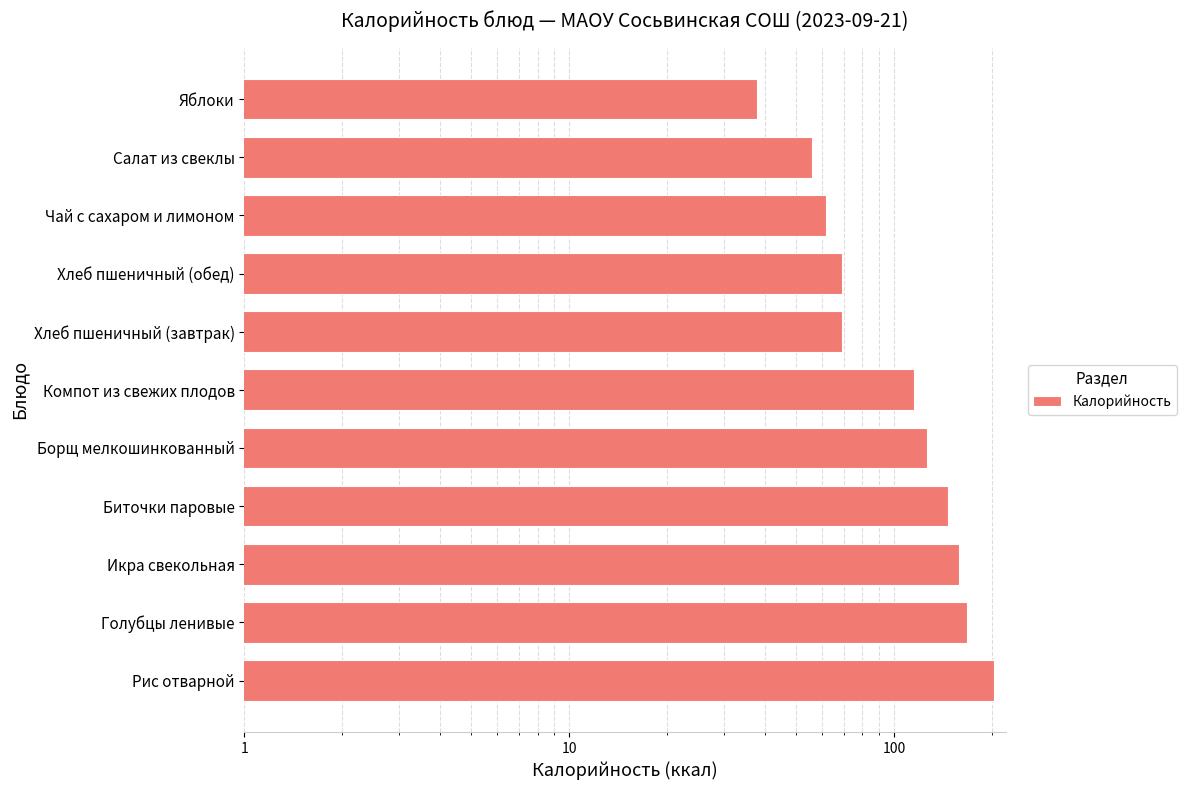

What is the value of the 10th bar from the left?

56.1